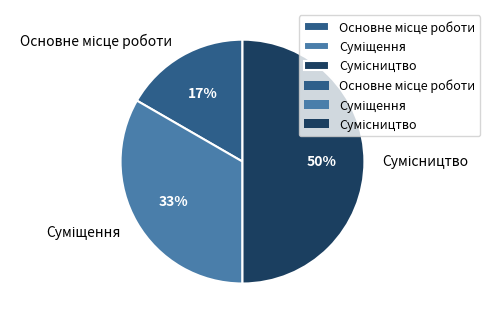

To the nearest percent, what is the difference between the largest and smallest slice percentages?

33%